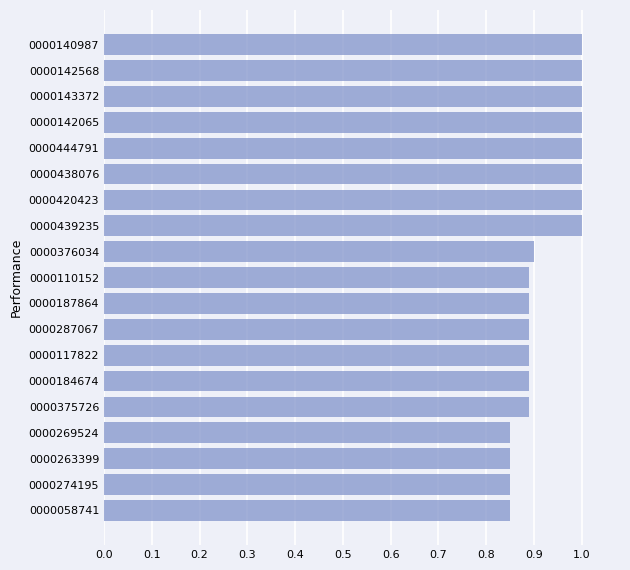

What is the greatest value displayed?

1.0